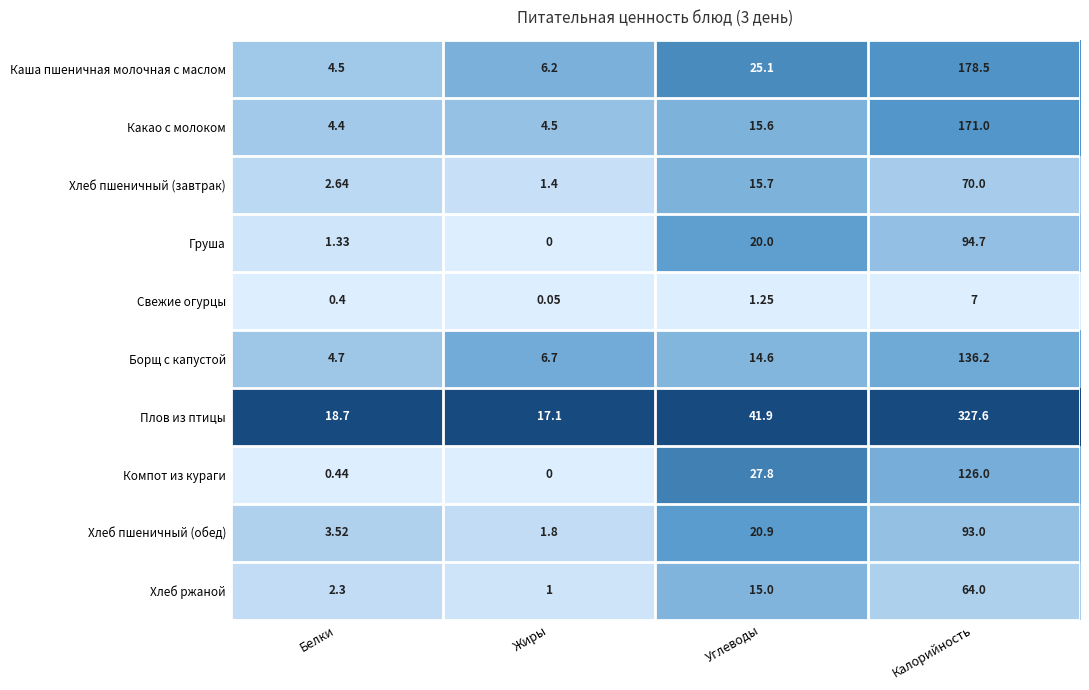

At how many categories does at least one series exceed 0?

4